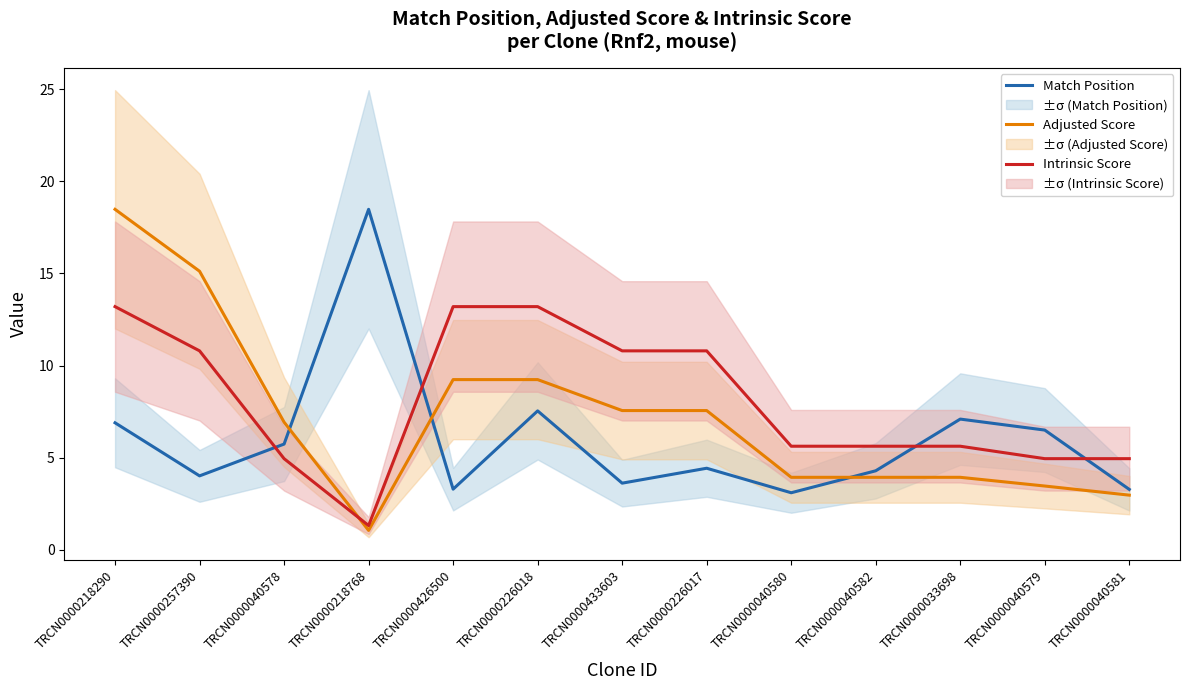

Reading left to right, what are all the values shown in this chart?

Match Position: TRCN0000218290=6.9	TRCN0000257390=4.0	TRCN0000040578=5.7	TRCN0000218768=18.5	TRCN0000426500=3.3	TRCN0000226018=7.5	TRCN0000433603=3.6	TRCN0000226017=4.4	TRCN0000040580=3.1	TRCN0000040582=4.3	TRCN0000033698=7.1	TRCN0000040579=6.5	TRCN0000040581=3.3
Adjusted Score: TRCN0000218290=18.5	TRCN0000257390=15.1	TRCN0000040578=6.9	TRCN0000218768=1.1	TRCN0000426500=9.2	TRCN0000226018=9.2	TRCN0000433603=7.6	TRCN0000226017=7.6	TRCN0000040580=3.9	TRCN0000040582=3.9	TRCN0000033698=3.9	TRCN0000040579=3.5	TRCN0000040581=3.0
Intrinsic Score: TRCN0000218290=13.2	TRCN0000257390=10.8	TRCN0000040578=5.0	TRCN0000218768=1.3	TRCN0000426500=13.2	TRCN0000226018=13.2	TRCN0000433603=10.8	TRCN0000226017=10.8	TRCN0000040580=5.6	TRCN0000040582=5.6	TRCN0000033698=5.6	TRCN0000040579=5.0	TRCN0000040581=5.0